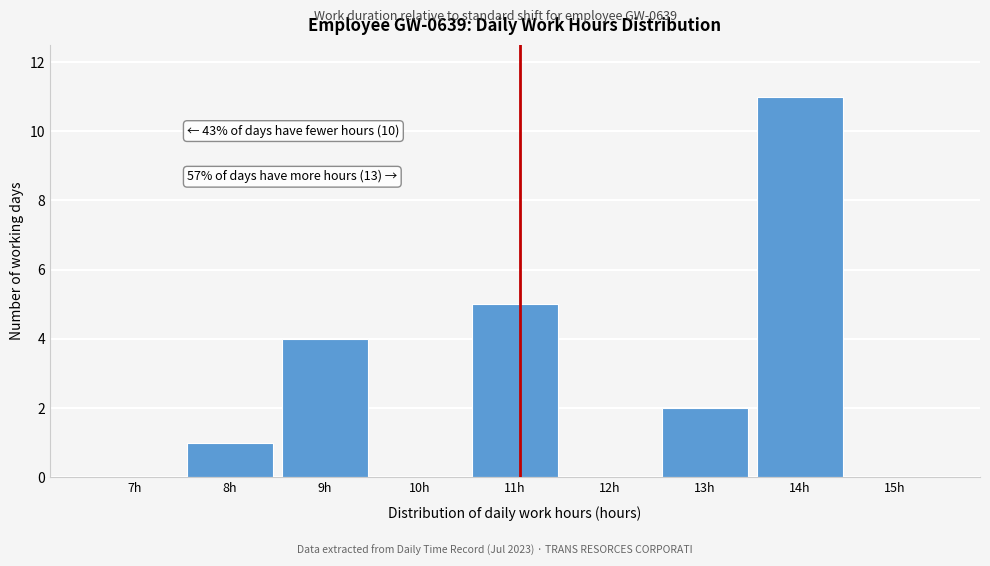

Reading left to right, transcribe all the data shown in this chart.

7h=0	8h=1	9h=4	10h=0	11h=5	12h=0	13h=2	14h=11	15h=0